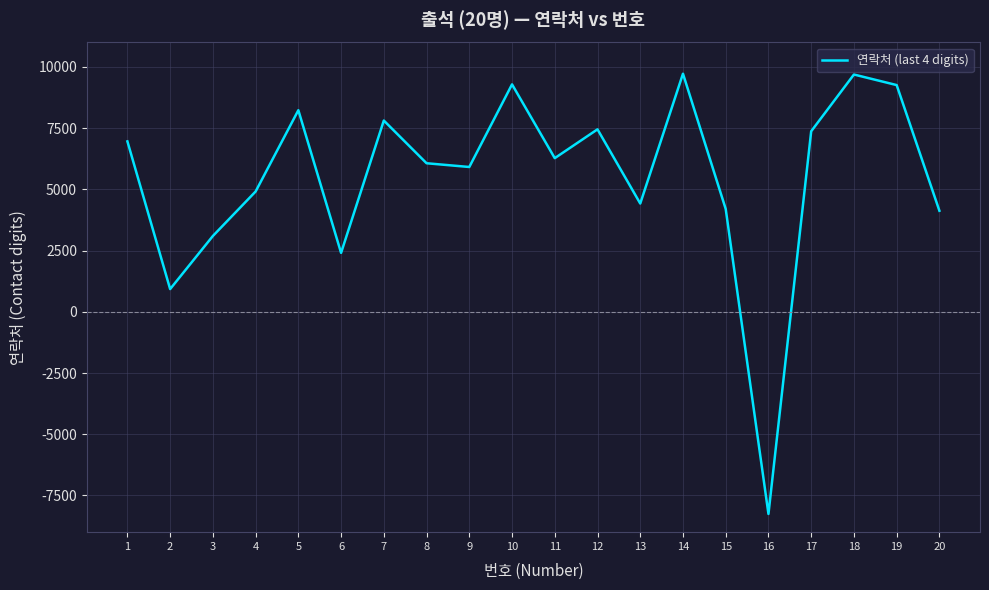

Approximately how many times larger is the value at 15 compared to 10?

0.5